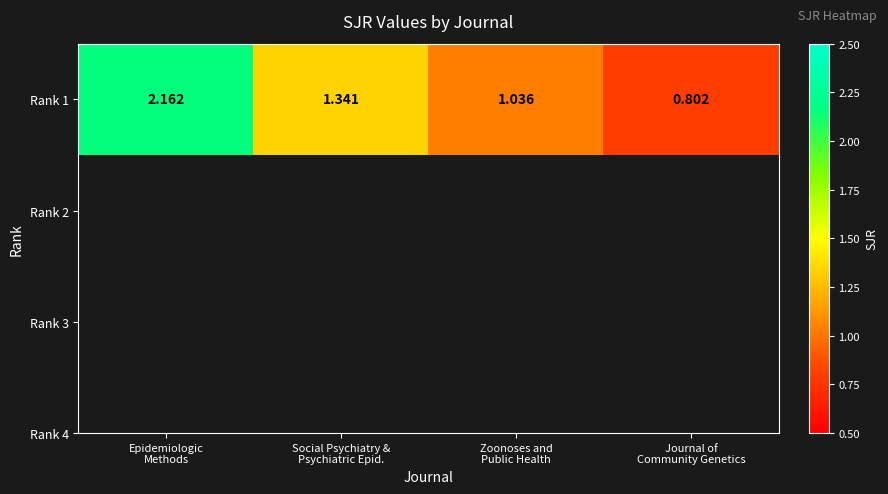

At which category does the chart reach its minimum across all series?

Journal of
Community Genetics